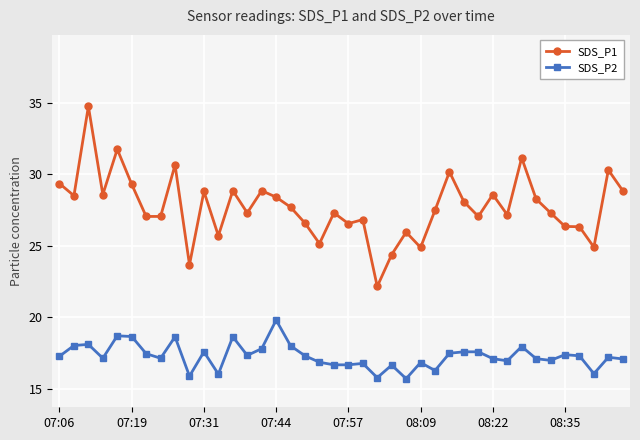

How many series are shown in this chart?

2